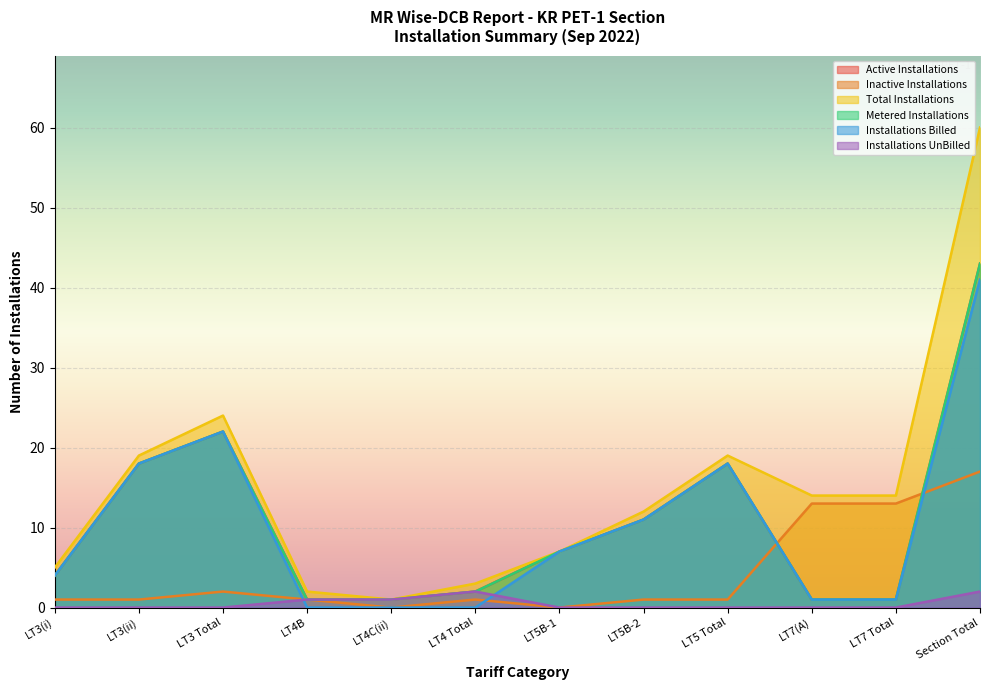

What is the spread (max minus min) of values at LT5B-1?

7